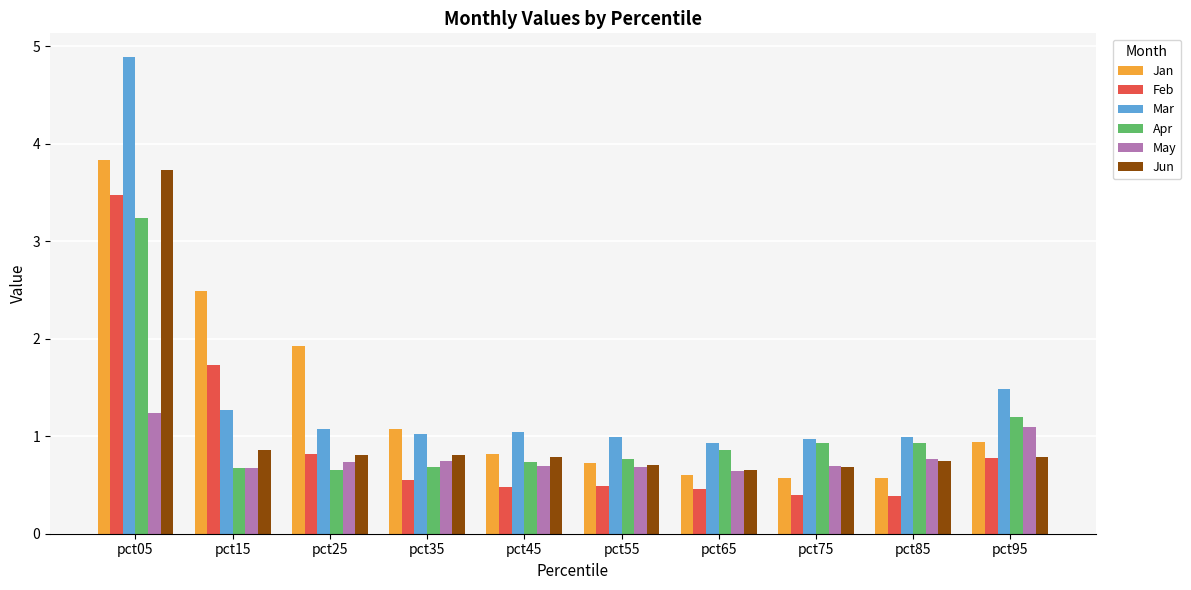

What are all the series names shown in the legend?

Jan, Feb, Mar, Apr, May, Jun